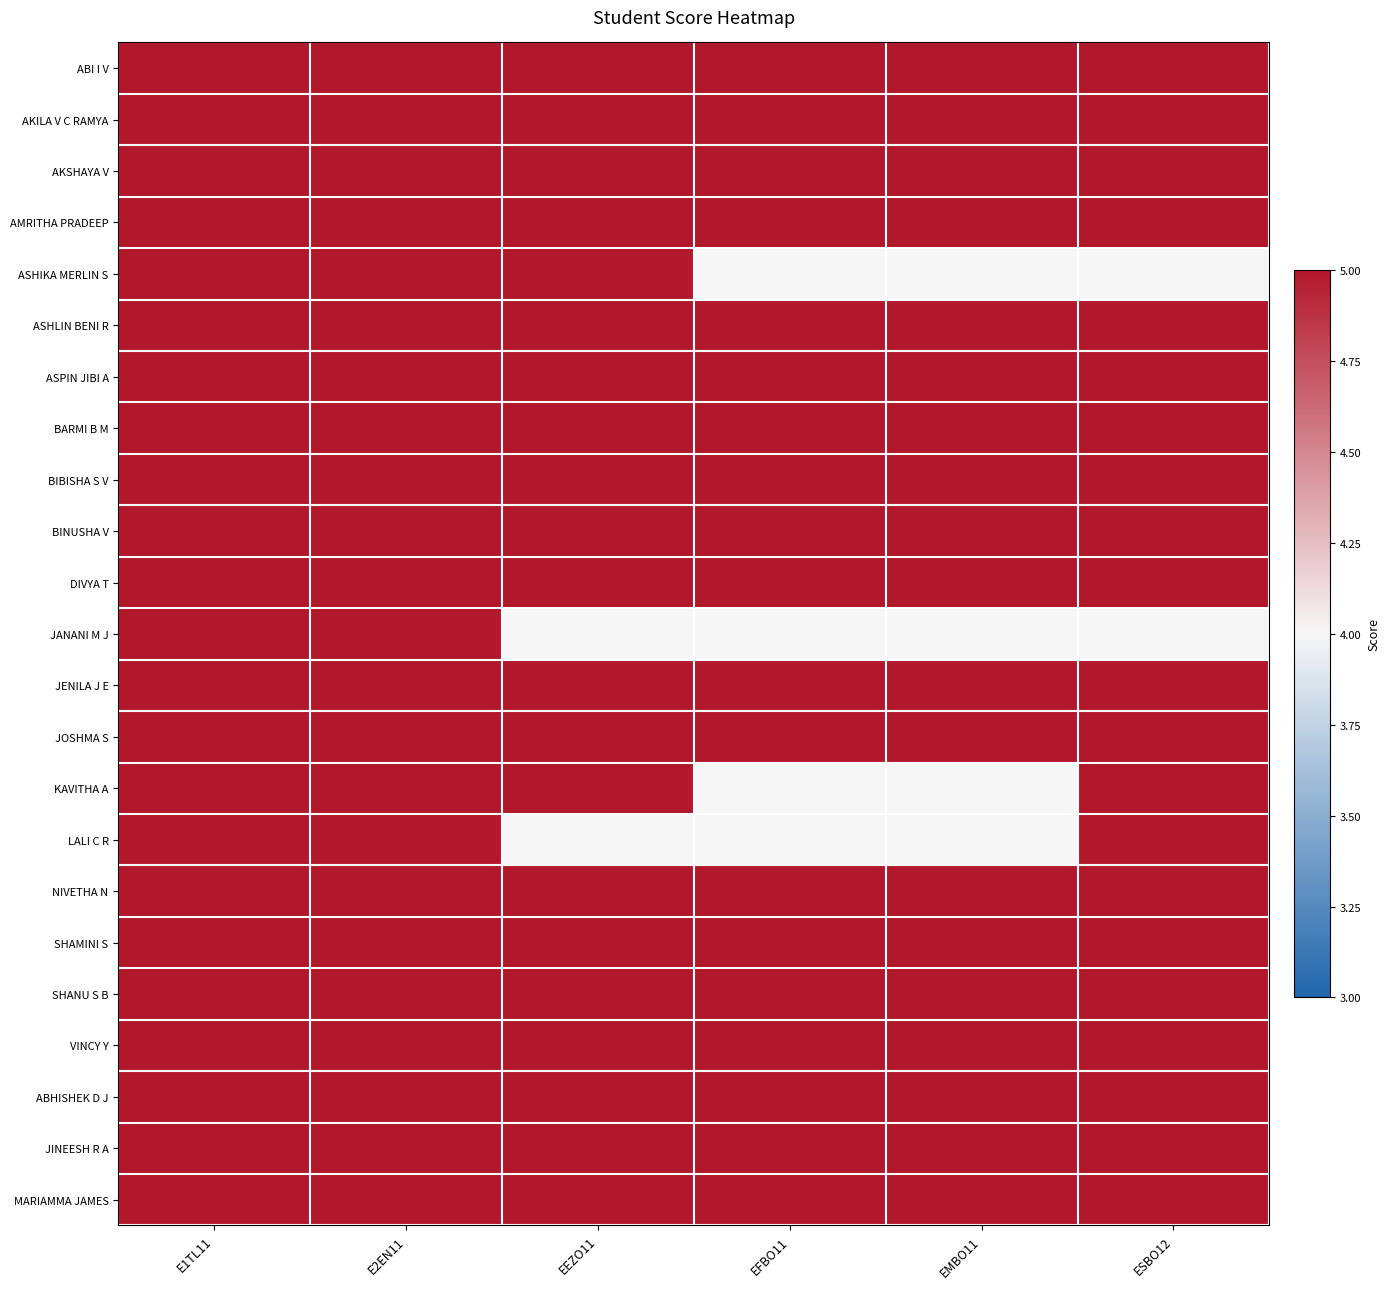

Reading right to left, list all the values displayed in this chart.

ABI I V: ESBO12=5	EMBO11=5	EFBO11=5	EEZO11=5	E2EN11=5	E1TL11=5
AKILA V C RAMYA: ESBO12=5	EMBO11=5	EFBO11=5	EEZO11=5	E2EN11=5	E1TL11=5
AKSHAYA V: ESBO12=5	EMBO11=5	EFBO11=5	EEZO11=5	E2EN11=5	E1TL11=5
AMRITHA PRADEEP: ESBO12=5	EMBO11=5	EFBO11=5	EEZO11=5	E2EN11=5	E1TL11=5
ASHIKA MERLIN S: ESBO12=4	EMBO11=4	EFBO11=4	EEZO11=5	E2EN11=5	E1TL11=5
ASHLIN BENI R: ESBO12=5	EMBO11=5	EFBO11=5	EEZO11=5	E2EN11=5	E1TL11=5
ASPIN JIBI A: ESBO12=5	EMBO11=5	EFBO11=5	EEZO11=5	E2EN11=5	E1TL11=5
BARMI B M: ESBO12=5	EMBO11=5	EFBO11=5	EEZO11=5	E2EN11=5	E1TL11=5
BIBISHA S V: ESBO12=5	EMBO11=5	EFBO11=5	EEZO11=5	E2EN11=5	E1TL11=5
BINUSHA V: ESBO12=5	EMBO11=5	EFBO11=5	EEZO11=5	E2EN11=5	E1TL11=5
DIVYA T: ESBO12=5	EMBO11=5	EFBO11=5	EEZO11=5	E2EN11=5	E1TL11=5
JANANI M J: ESBO12=4	EMBO11=4	EFBO11=4	EEZO11=4	E2EN11=5	E1TL11=5
JENILA J E: ESBO12=5	EMBO11=5	EFBO11=5	EEZO11=5	E2EN11=5	E1TL11=5
JOSHMA S: ESBO12=5	EMBO11=5	EFBO11=5	EEZO11=5	E2EN11=5	E1TL11=5
KAVITHA A: ESBO12=5	EMBO11=4	EFBO11=4	EEZO11=5	E2EN11=5	E1TL11=5
LALI C R: ESBO12=5	EMBO11=4	EFBO11=4	EEZO11=4	E2EN11=5	E1TL11=5
NIVETHA N: ESBO12=5	EMBO11=5	EFBO11=5	EEZO11=5	E2EN11=5	E1TL11=5
SHAMINI S: ESBO12=5	EMBO11=5	EFBO11=5	EEZO11=5	E2EN11=5	E1TL11=5
SHANU S B: ESBO12=5	EMBO11=5	EFBO11=5	EEZO11=5	E2EN11=5	E1TL11=5
VINCY Y: ESBO12=5	EMBO11=5	EFBO11=5	EEZO11=5	E2EN11=5	E1TL11=5
ABHISHEK D J: ESBO12=5	EMBO11=5	EFBO11=5	EEZO11=5	E2EN11=5	E1TL11=5
JINEESH R A: ESBO12=5	EMBO11=5	EFBO11=5	EEZO11=5	E2EN11=5	E1TL11=5
MARIAMMA JAMES: ESBO12=5	EMBO11=5	EFBO11=5	EEZO11=5	E2EN11=5	E1TL11=5